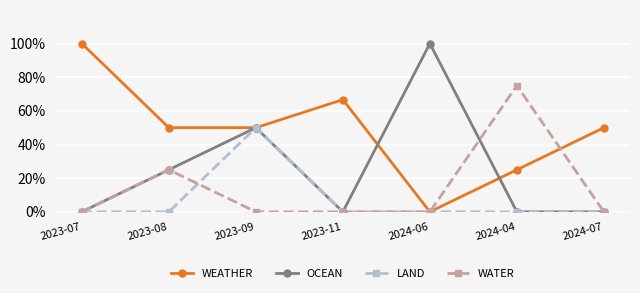

Reading left to right, list all the values displayed in this chart.

WEATHER: 1.0	0.5	0.5	0.7	0.0	0.2	0.5
OCEAN: 0.0	0.2	0.5	0.0	1.0	0.0	0.0
LAND: 0.0	0.0	0.5	0.0	0.0	0.0	0.0
WATER: 0.0	0.2	0.0	0.0	0.0	0.8	0.0